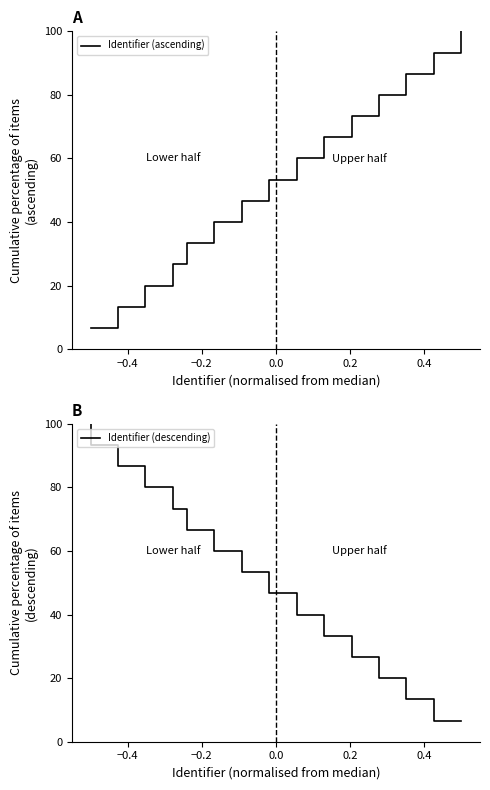

Count the number of data series in this chart.

2